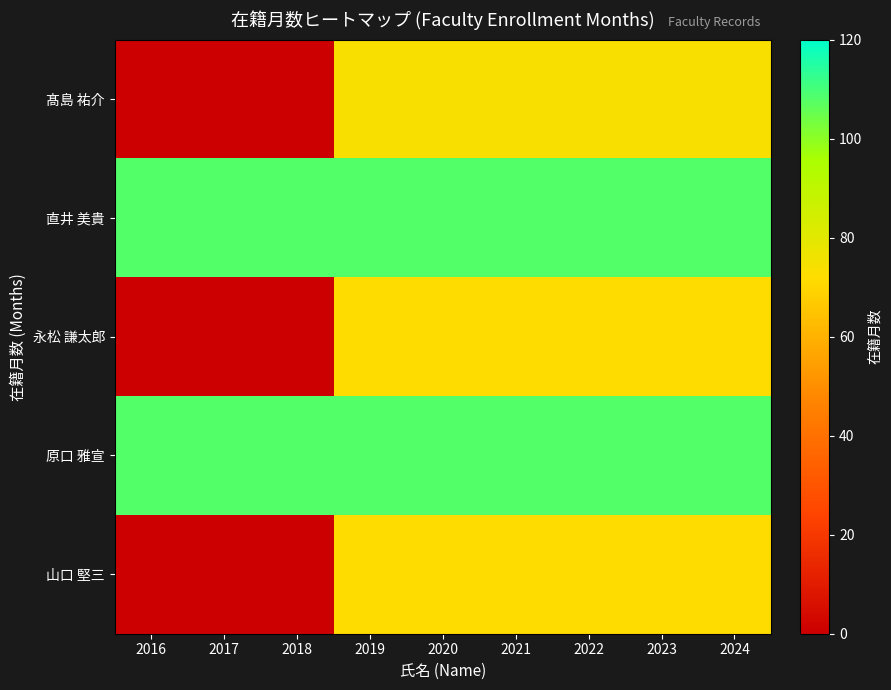

Reading right to left, what are all the values shown in this chart?

髙島 祐介: 2024=74	2023=74	2022=74	2021=74	2020=74	2019=74	2018=0	2017=0	2016=0
直井 美貴: 2024=108	2023=108	2022=108	2021=108	2020=108	2019=108	2018=108	2017=108	2016=108
永松 謙太郎: 2024=72	2023=72	2022=72	2021=72	2020=72	2019=72	2018=0	2017=0	2016=0
原口 雅宣: 2024=108	2023=108	2022=108	2021=108	2020=108	2019=108	2018=108	2017=108	2016=108
山口 堅三: 2024=72	2023=72	2022=72	2021=72	2020=72	2019=72	2018=0	2017=0	2016=0